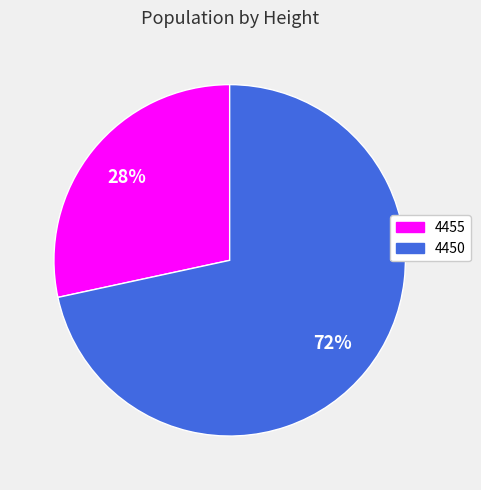

Which category accounts for the majority?

4450